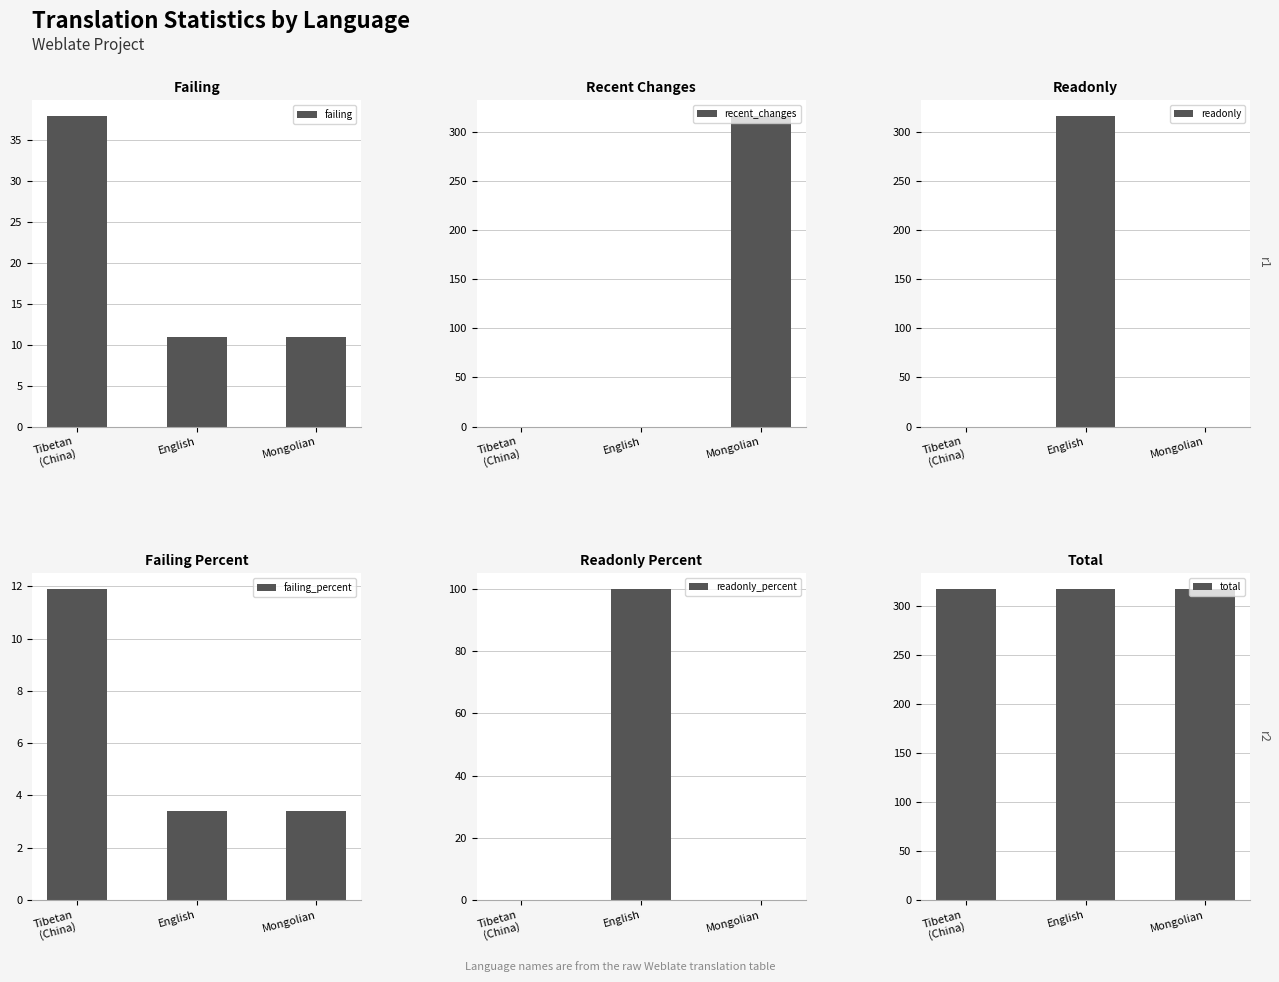

What is the sum of all failing values?

60